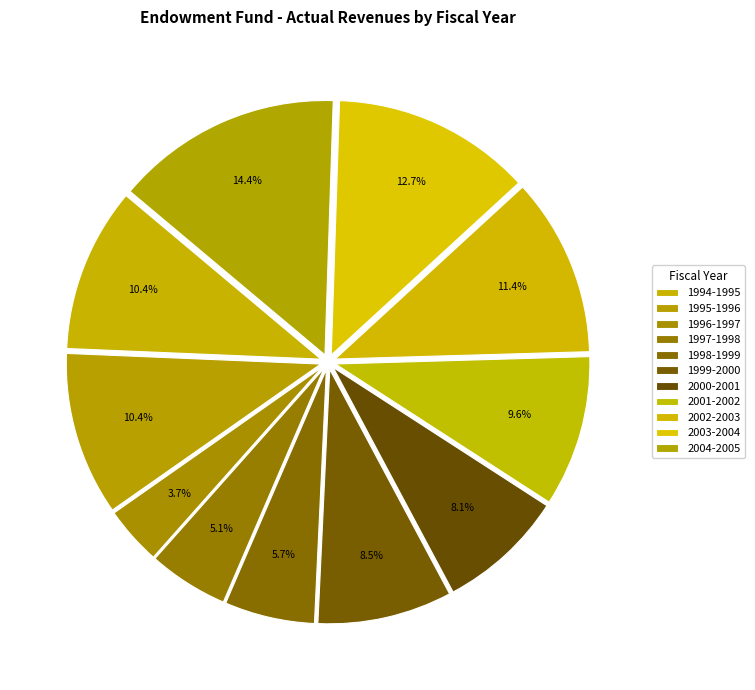

How many slices are in this pie chart?

11